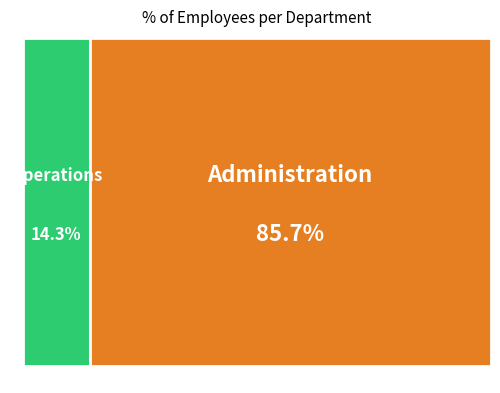

To the nearest percent, what portion does Operations represent?

14%